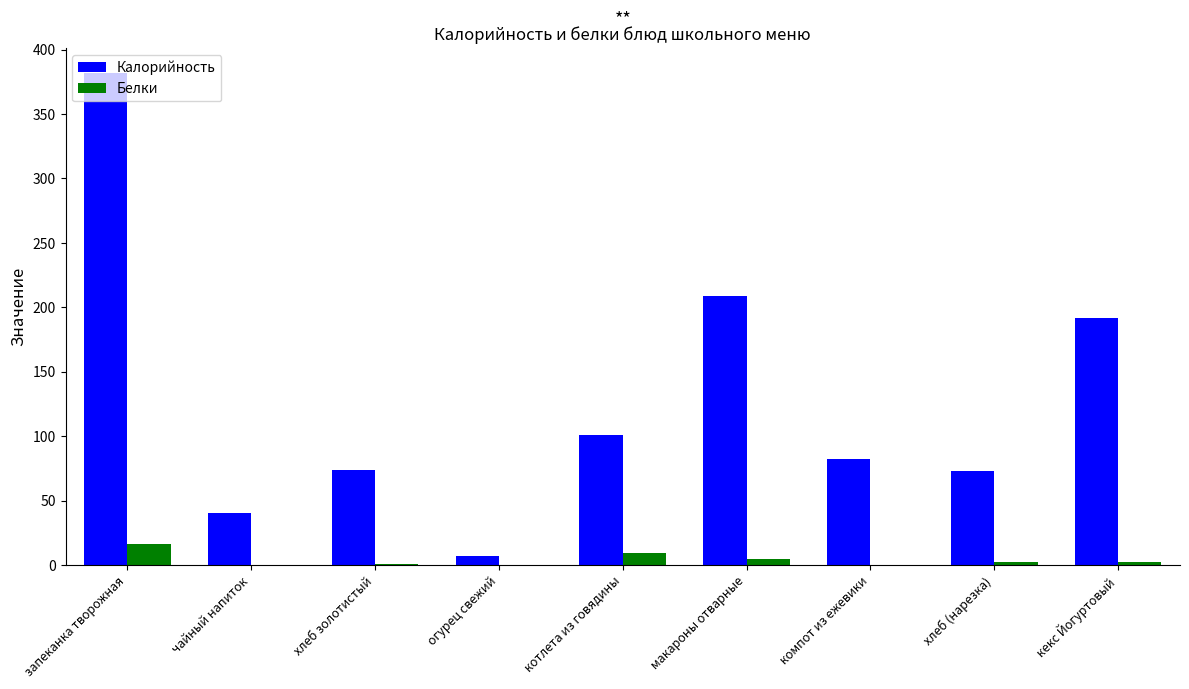

Where does the Калорийность series first go above 82?

запеканка творожная